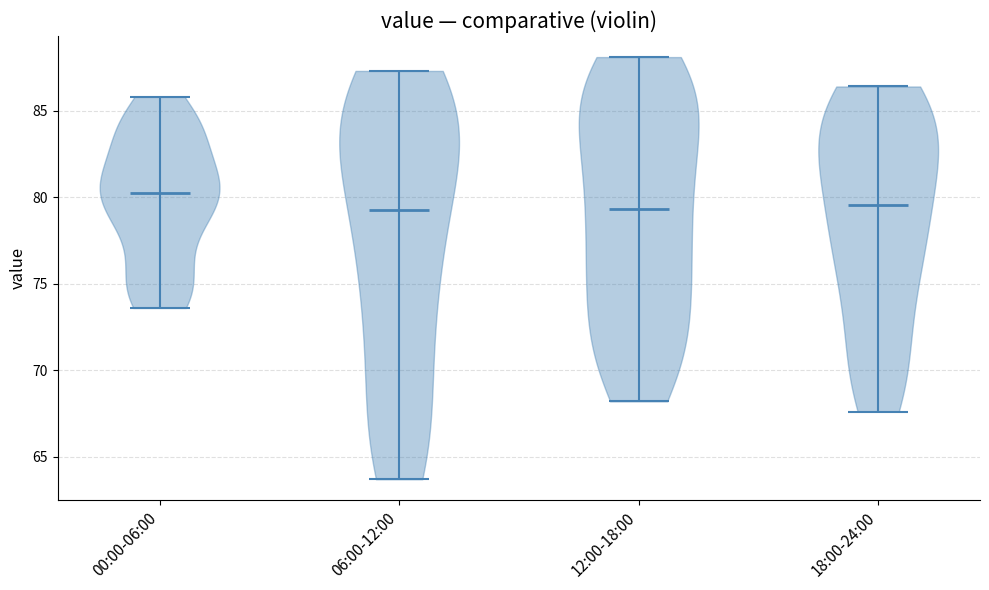

Reading left to right, read every violin against the y-axis: where its median line is, and the lowest and highest points it reaches. The values are not printed on the chart, so give them approximately, as read against the axis.

00:00-06:00: median line 80.5, lowest point 73.5, highest point 86.0
06:00-12:00: median line 79.5, lowest point 63.5, highest point 87.5
12:00-18:00: median line 79.5, lowest point 68.0, highest point 88.0
18:00-24:00: median line 79.5, lowest point 67.5, highest point 86.5